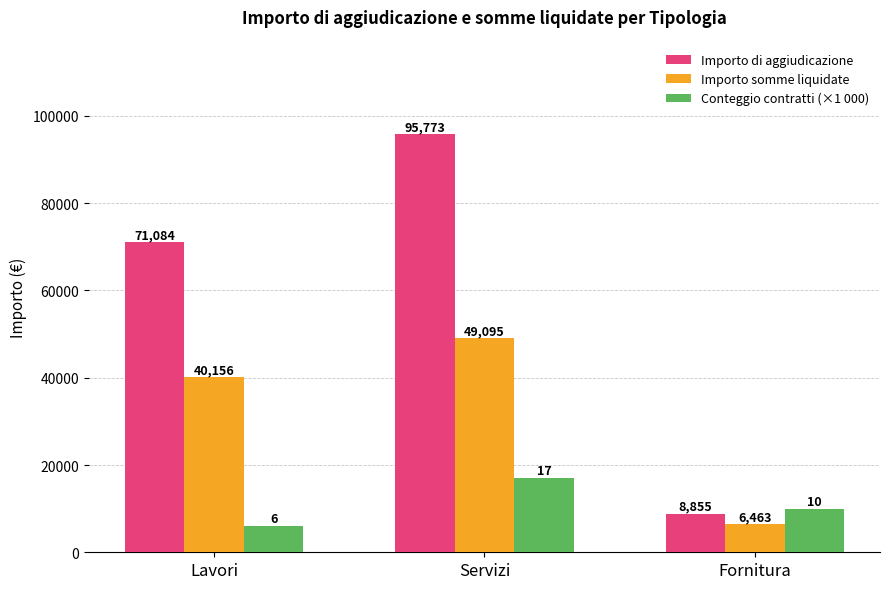

How many data points in Importo somme liquidate are above 40156?

2